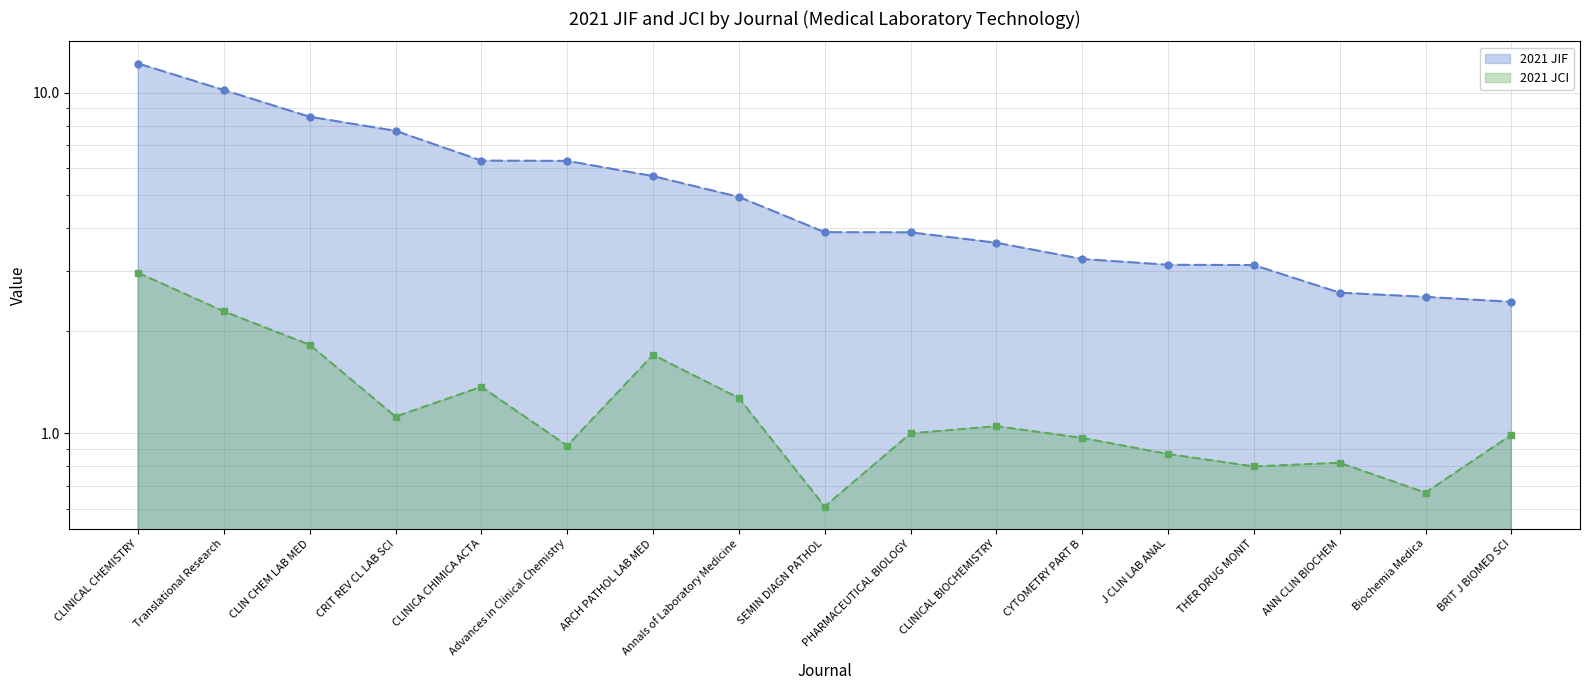

At which category does the chart reach its peak across all series?

CLINICAL CHEMISTRY